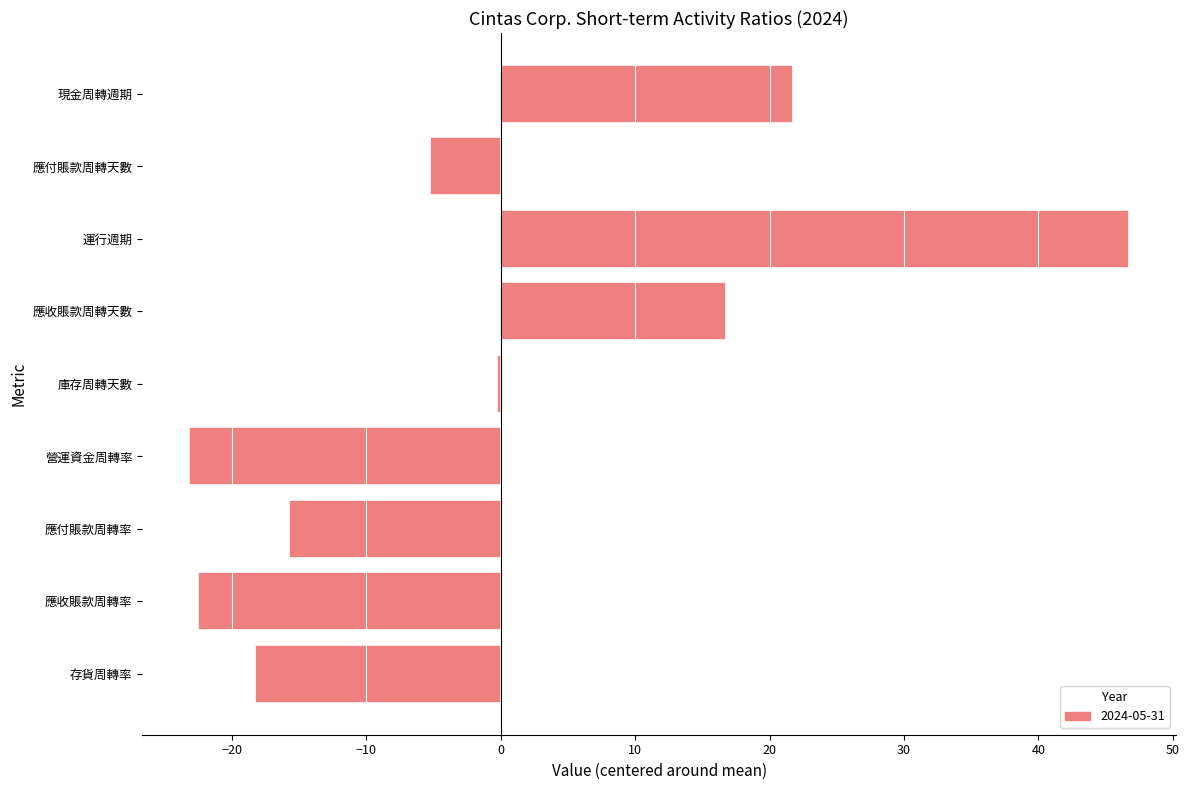

Reading top to bottom, what are all the values shown in this chart?

現金周轉週期=21.8	應付賬款周轉天數=-5.2	運行週期=46.8	應收賬款周轉天數=16.8	庫存周轉天數=-0.2	營運資金周轉率=-23.2	應付賬款周轉率=-15.8	應收賬款周轉率=-22.5	存貨周轉率=-18.3